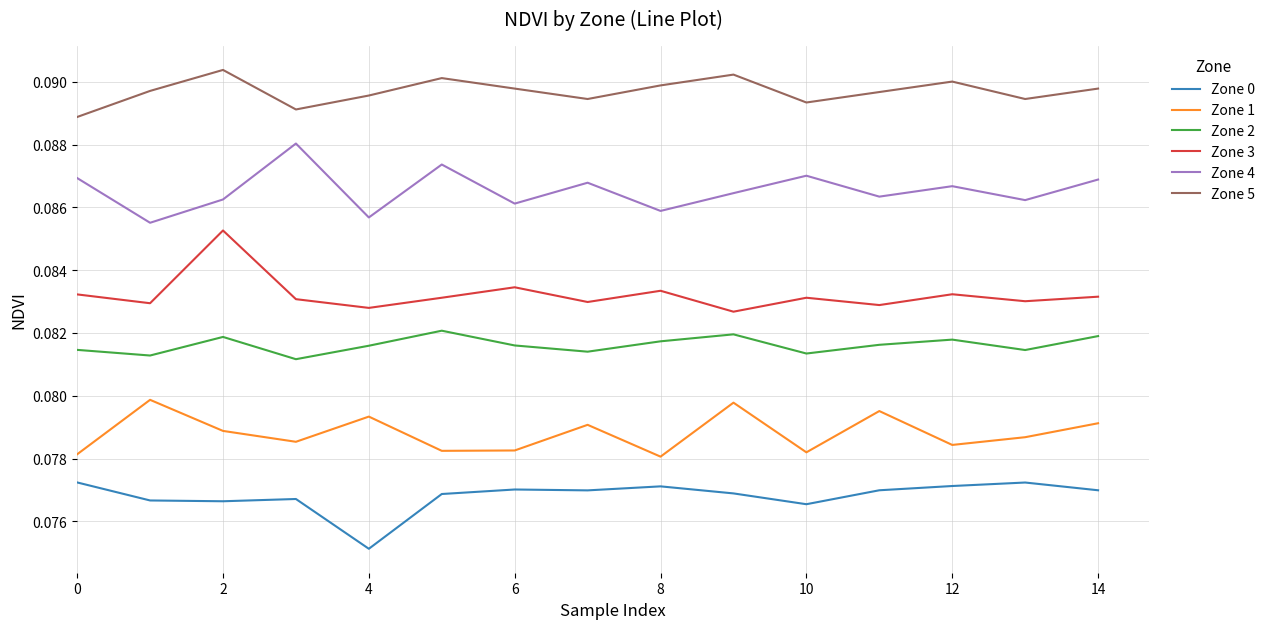

True or false: Zone 1 and Zone 0 intersect in this chart.

False